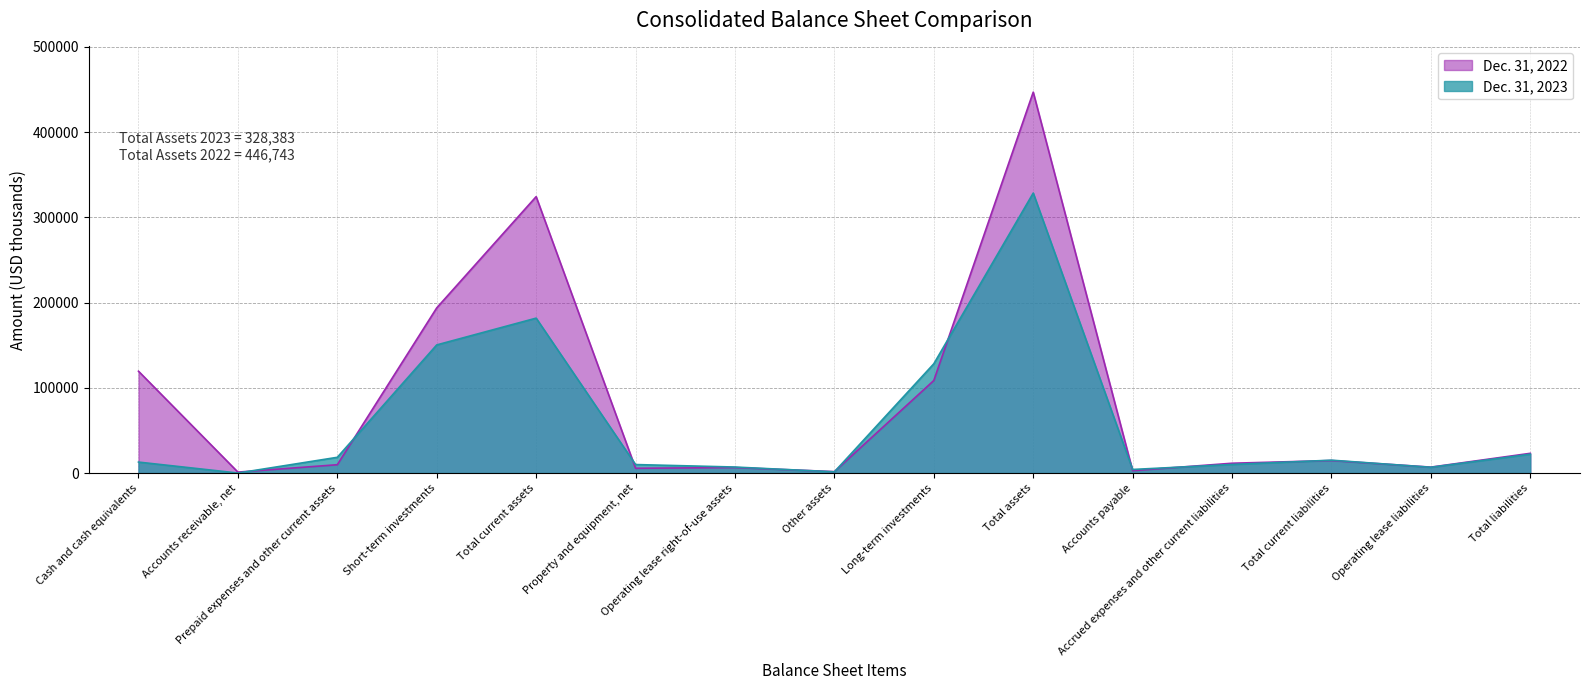

Rank the series by their maximum value, from lowest to highest.

Dec. 31, 2023, Dec. 31, 2022